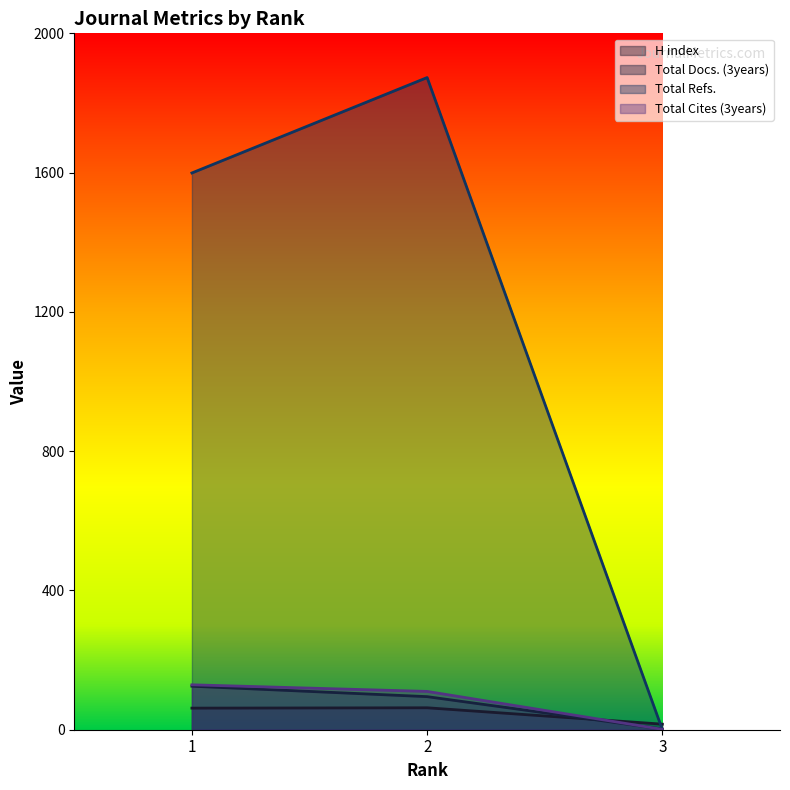

Which label corresponds to the largest value in the chart?

2